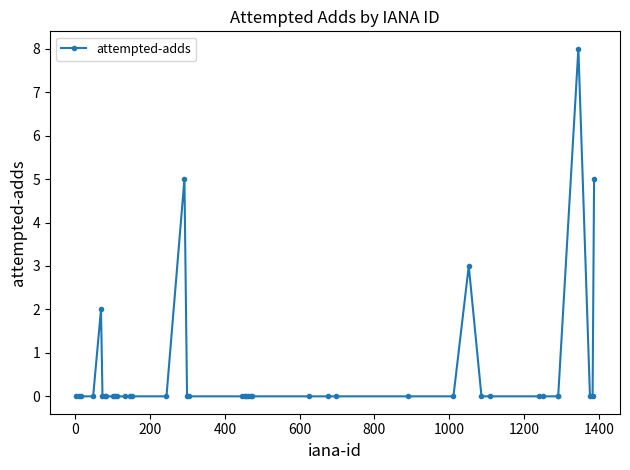

What is the sum of all values?

23